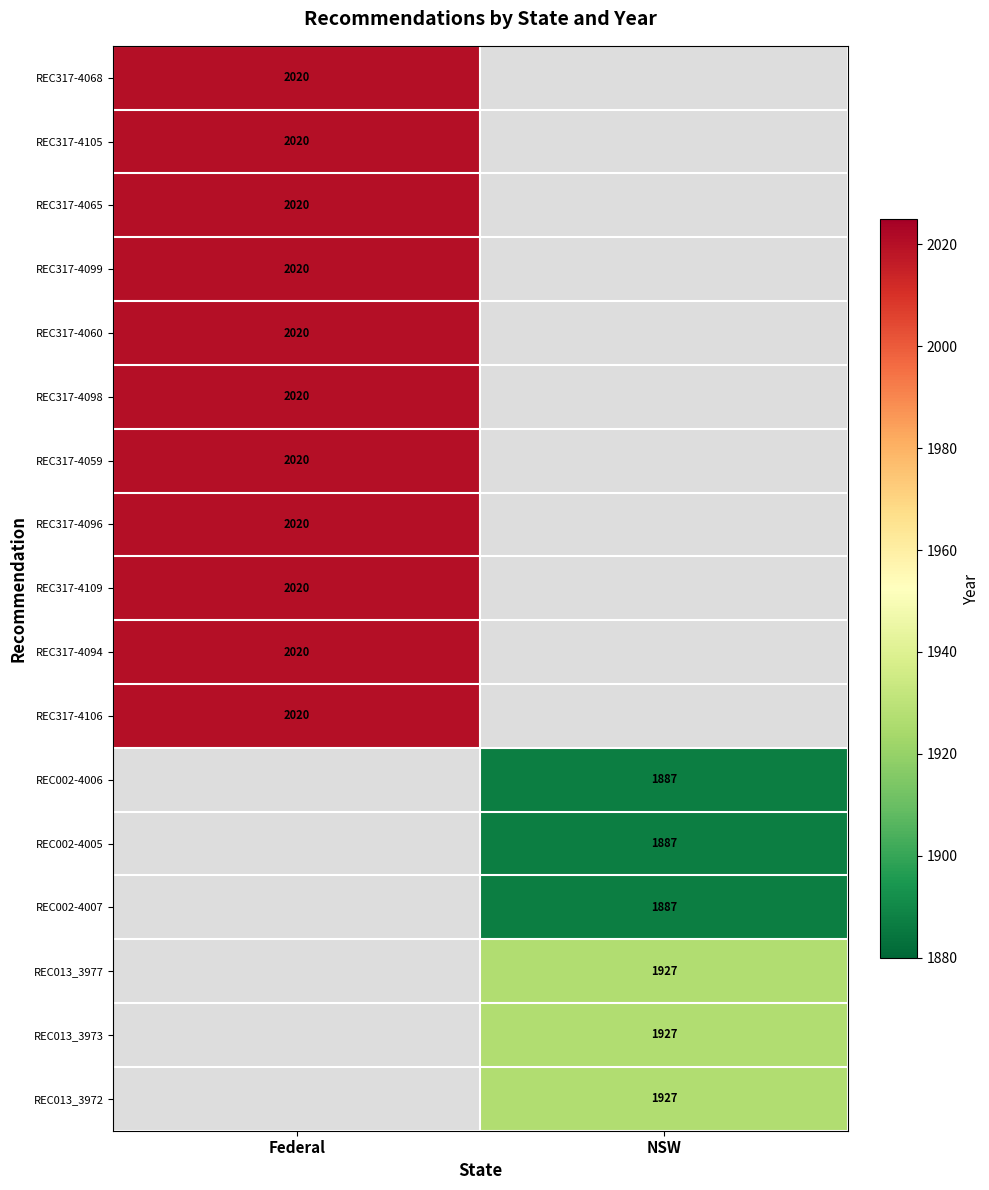

The value of REC317-4099 at Federal is 3275. True or false?

False